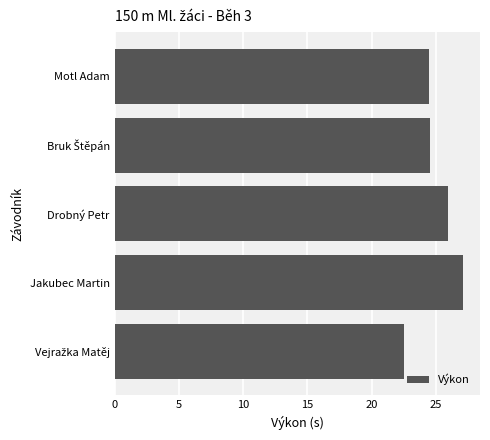

What is the average value?

24.9